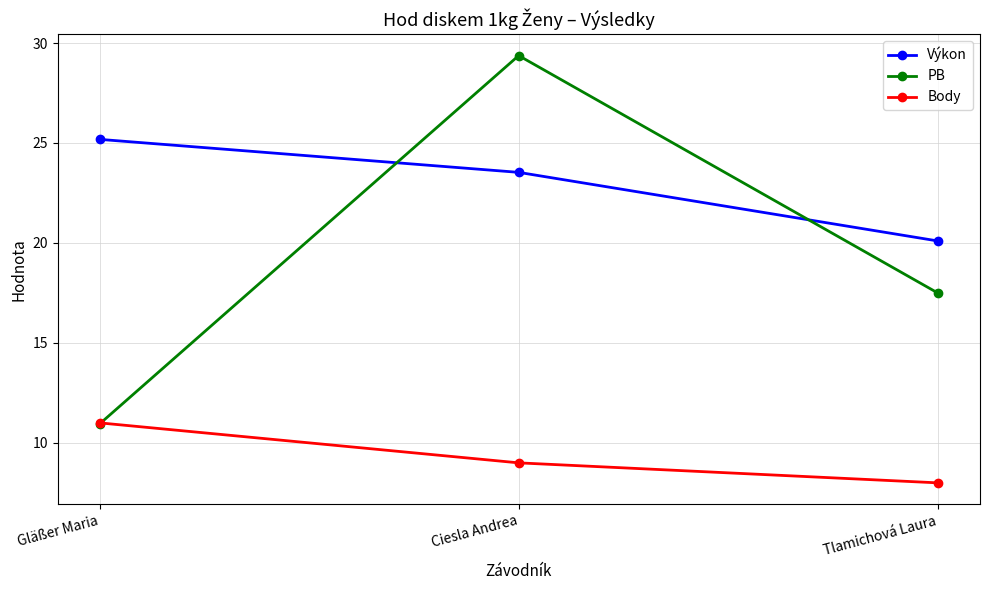

Which series has the largest range (max minus min)?

PB